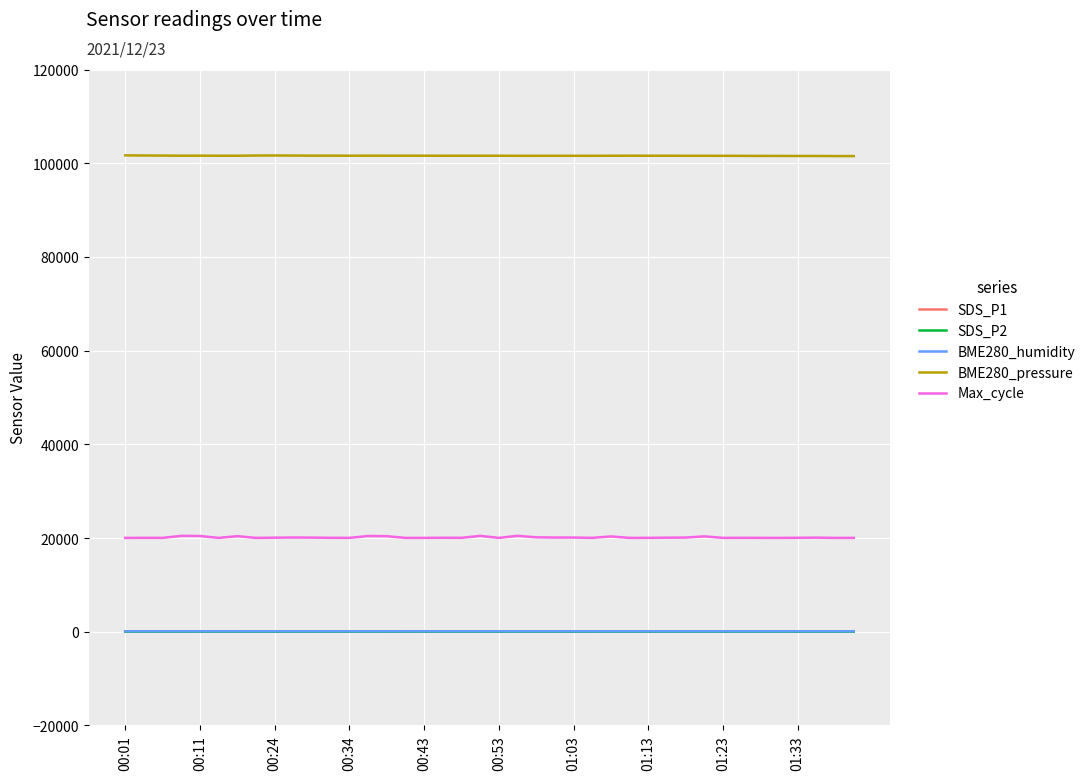

At how many categories does at least one series exceed 60472?

40